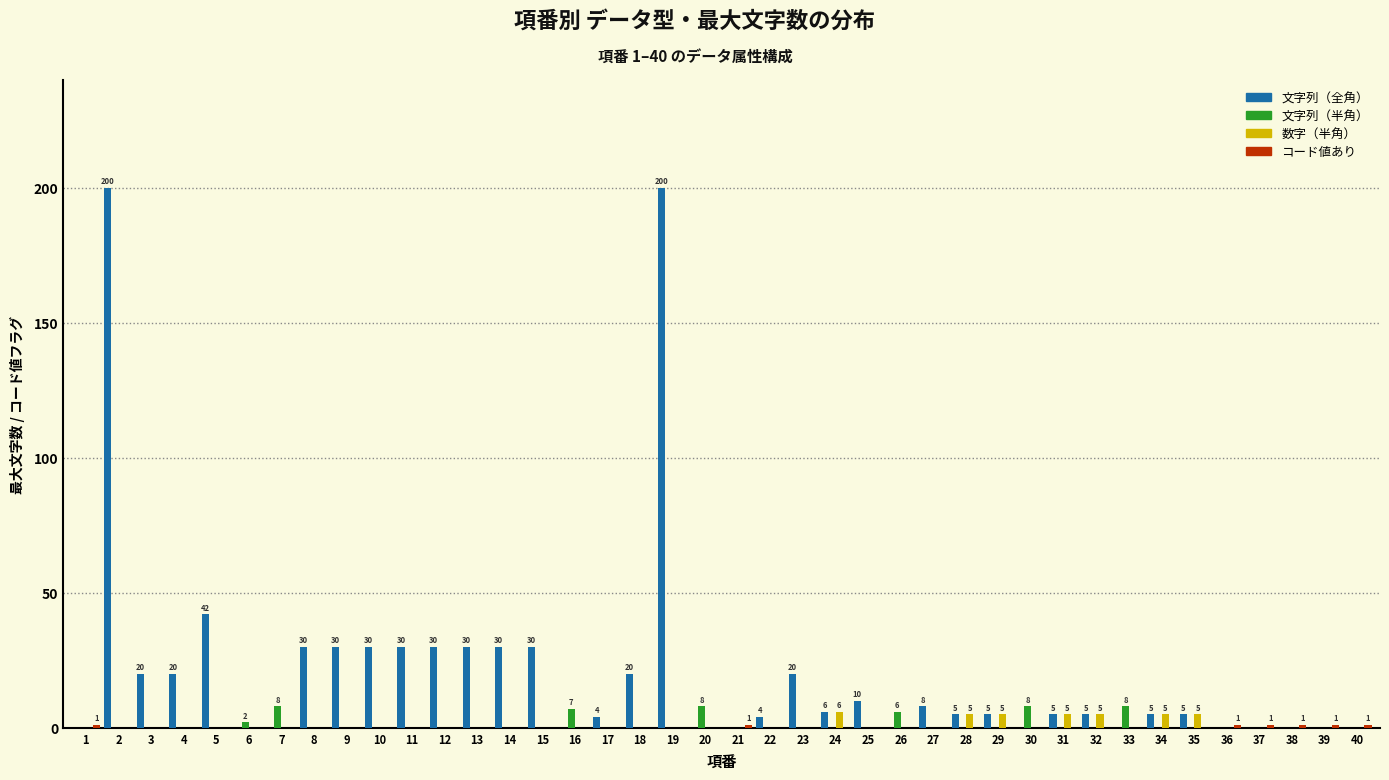

Is the value of 文字列（全角） at 8 greater than the value of 文字列（半角） at 2?

Yes